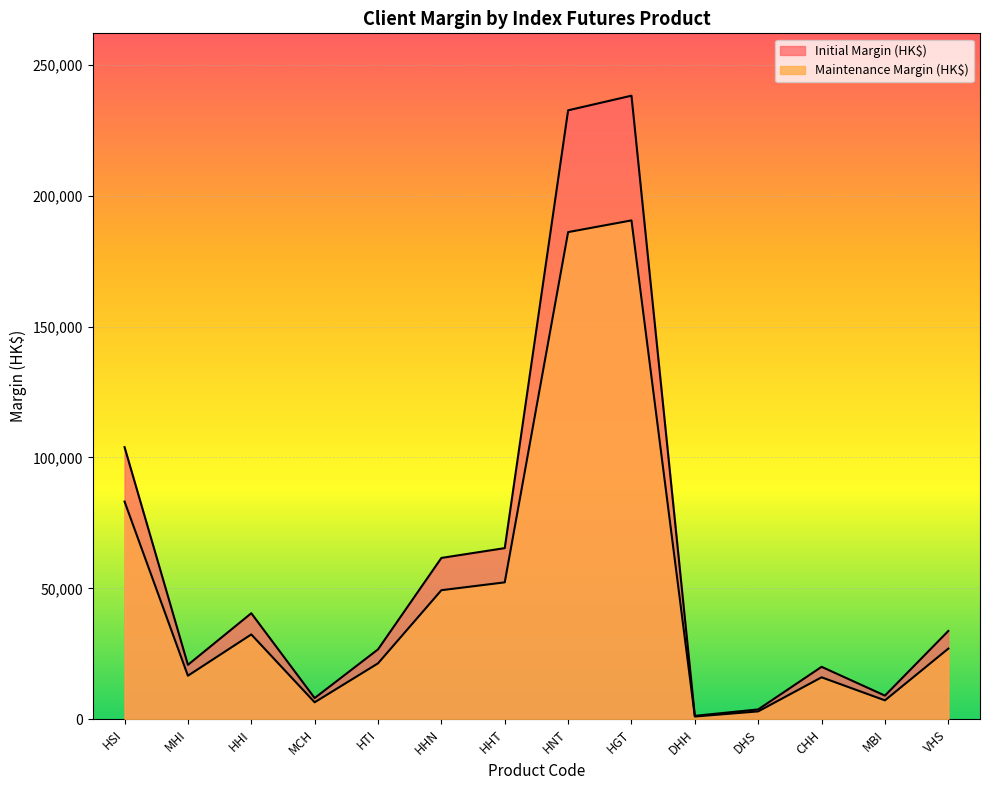

At which label does Maintenance Margin (HK$) reach its minimum?

DHH